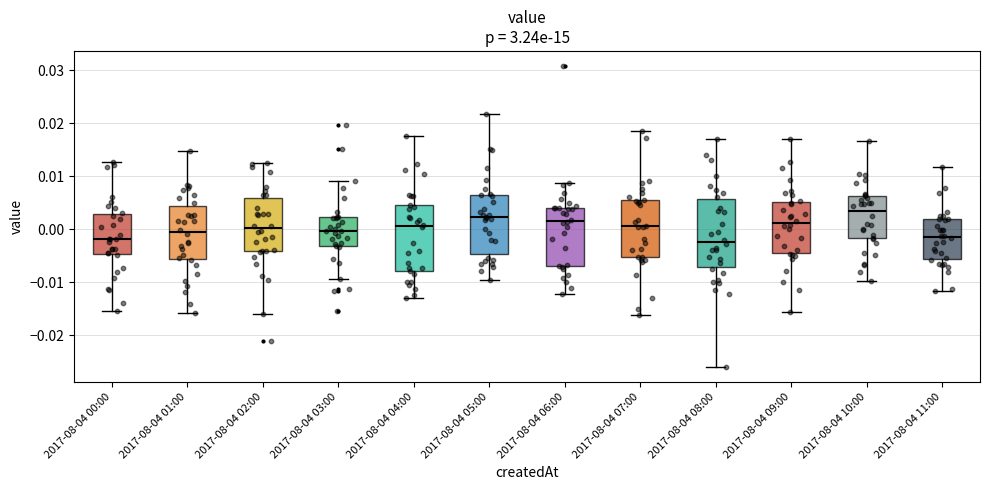

Reading left to right, read every box against the y-axis: the position of its median line, the range the box covers, and the ends of its whiskers. The values are not printed on the chart, so give them approximately, as read against the axis.

2017-08-04 00:00: median -0.002, box -0.005 to 0.003, whiskers -0.015 to 0.013
2017-08-04 01:00: median -0.001, box -0.006 to 0.004, whiskers -0.016 to 0.015
2017-08-04 02:00: median 0.000, box -0.004 to 0.006, whiskers -0.016 to 0.013
2017-08-04 03:00: median 0.000, box -0.003 to 0.002, whiskers -0.009 to 0.009
2017-08-04 04:00: median 0.001, box -0.008 to 0.005, whiskers -0.013 to 0.018
2017-08-04 05:00: median 0.002, box -0.005 to 0.007, whiskers -0.010 to 0.022
2017-08-04 06:00: median 0.002, box -0.007 to 0.004, whiskers -0.012 to 0.009
2017-08-04 07:00: median 0.001, box -0.005 to 0.005, whiskers -0.016 to 0.019
2017-08-04 08:00: median -0.002, box -0.007 to 0.006, whiskers -0.026 to 0.017
2017-08-04 09:00: median 0.001, box -0.005 to 0.005, whiskers -0.016 to 0.017
2017-08-04 10:00: median 0.003, box -0.002 to 0.006, whiskers -0.010 to 0.017
2017-08-04 11:00: median -0.001, box -0.006 to 0.002, whiskers -0.012 to 0.012